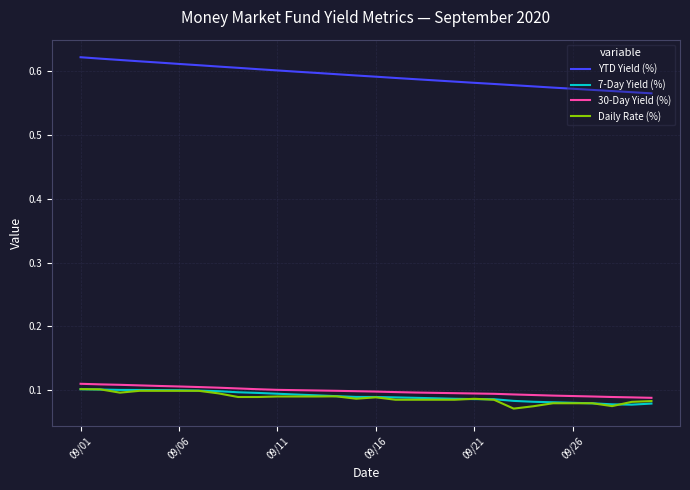

Which series has the largest range (max minus min)?

YTD Yield (%)